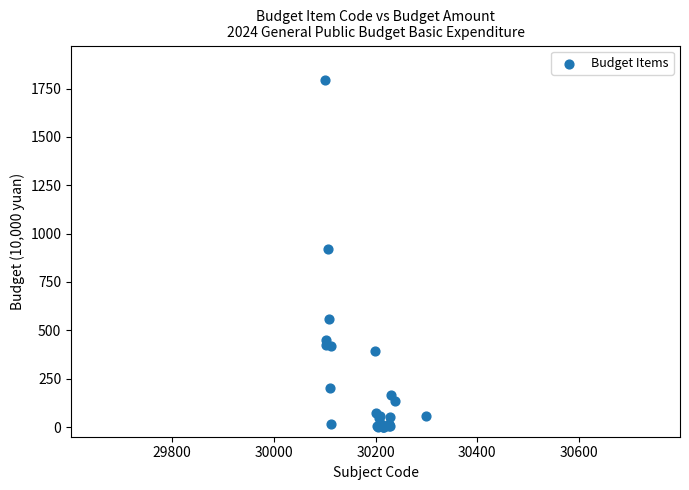

What Y value in the scatter plot is closest to 896?

919.8